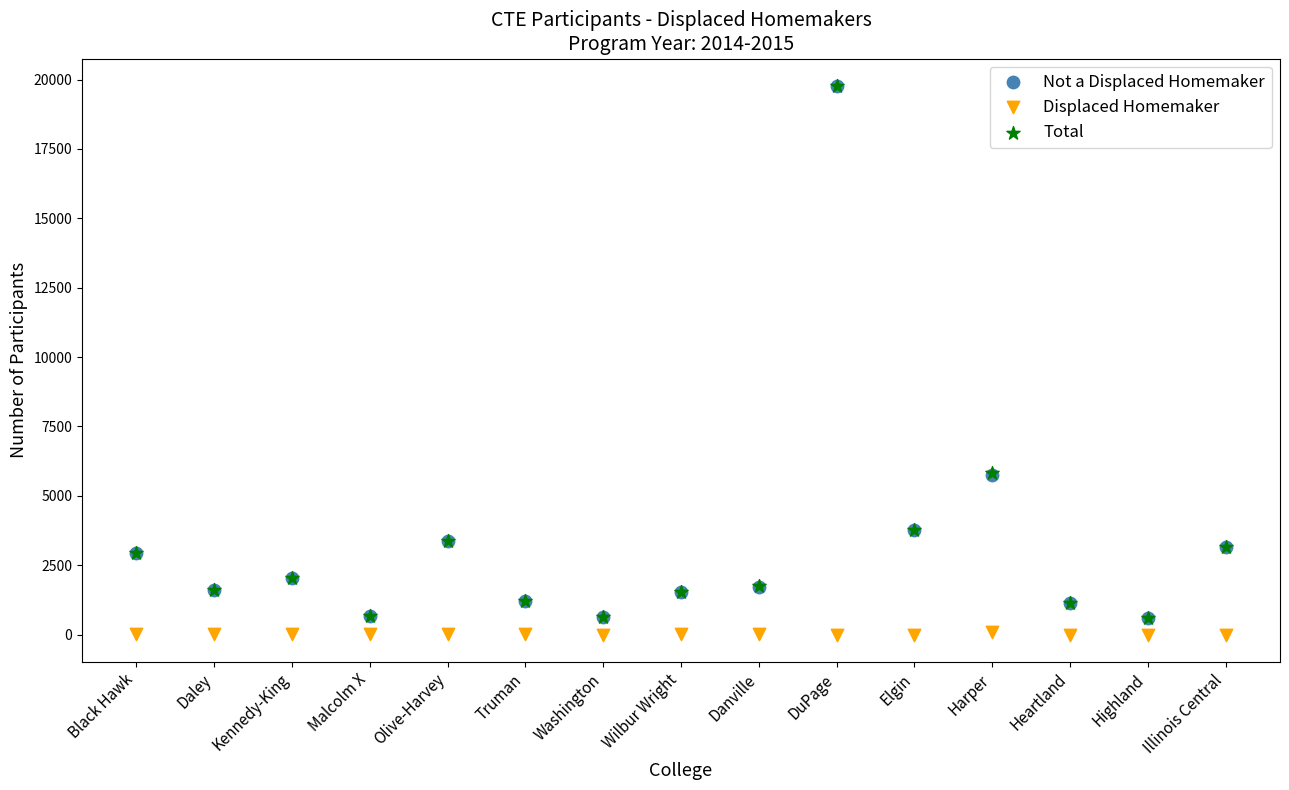

Which series reaches the minimum Y coordinate?

Displaced Homemaker